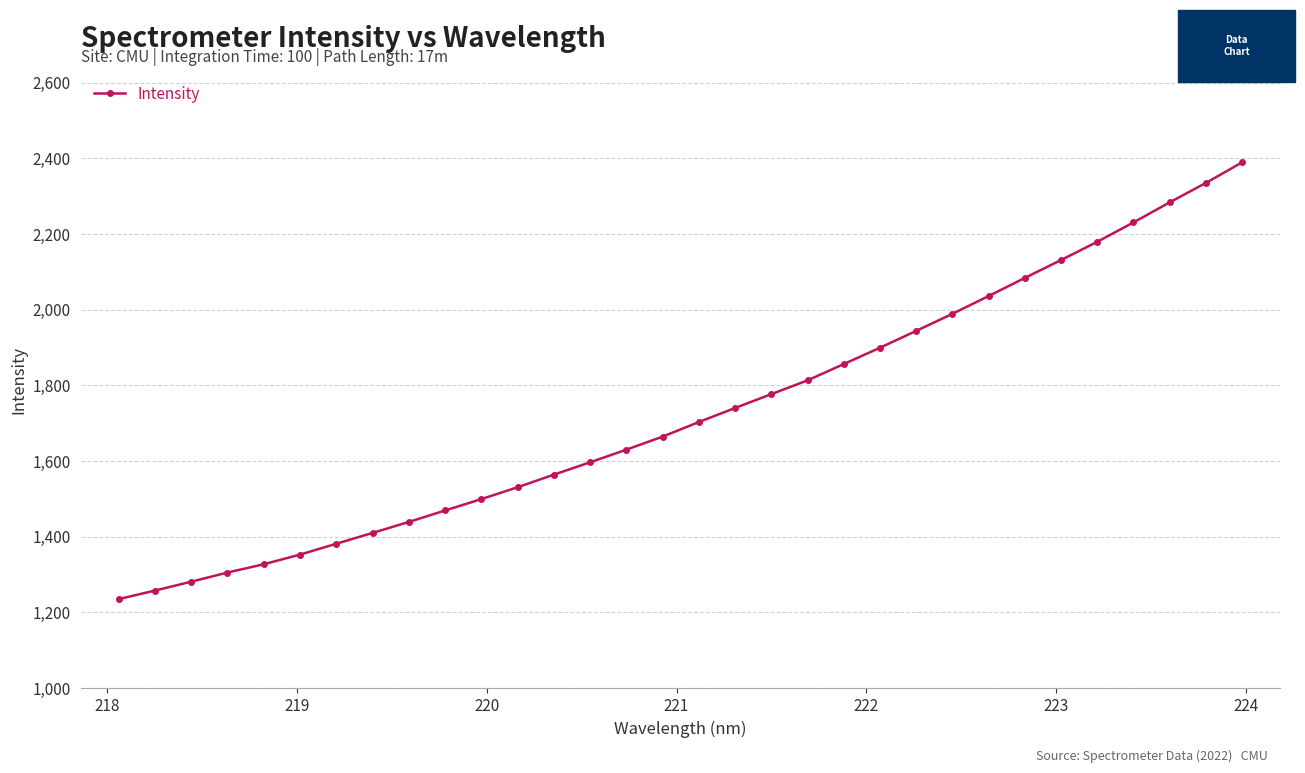

What is the average value?

1729.3